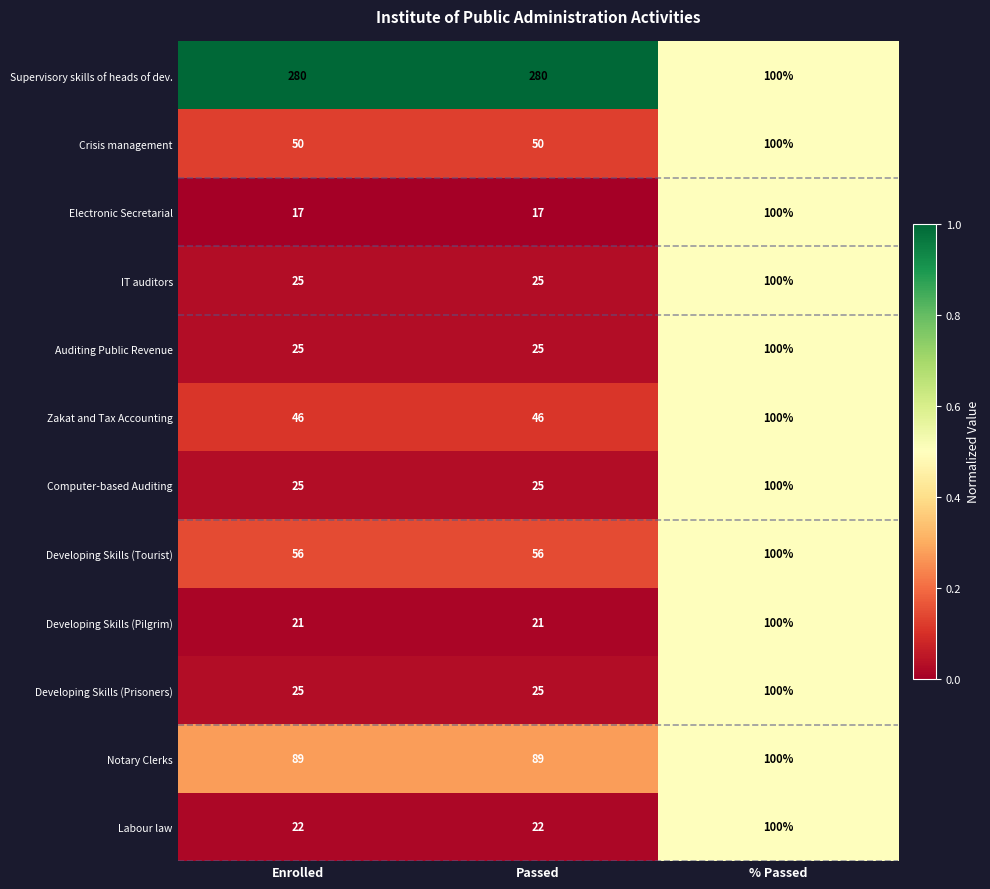

What is the total value across all series at % Passed?

1200